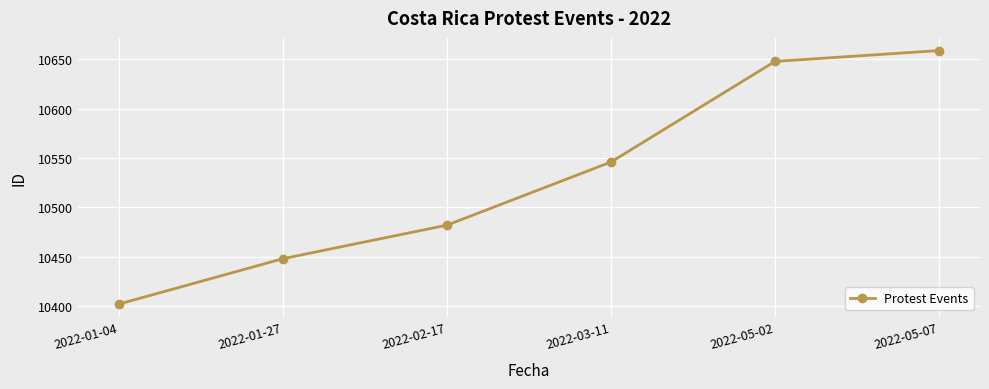

What is the label of the 6th point from the left?

2022-05-07